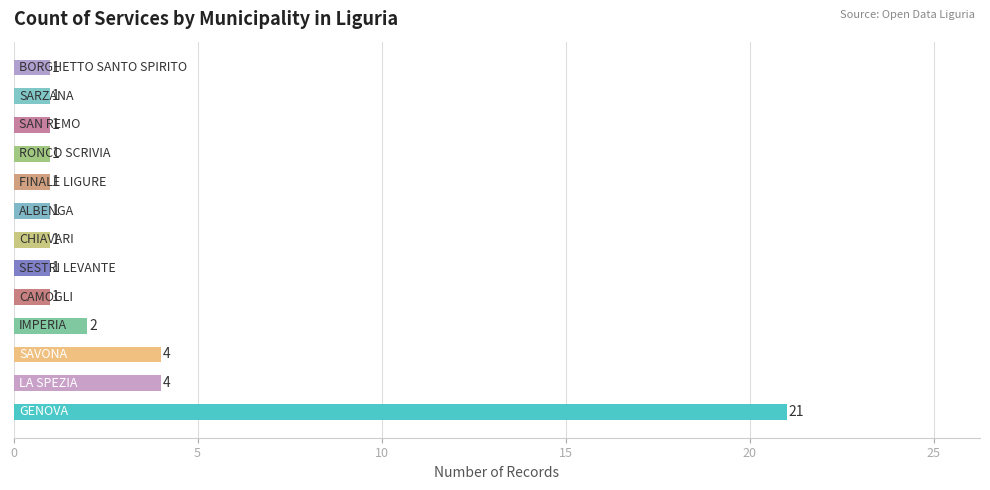

What is the average value?

3